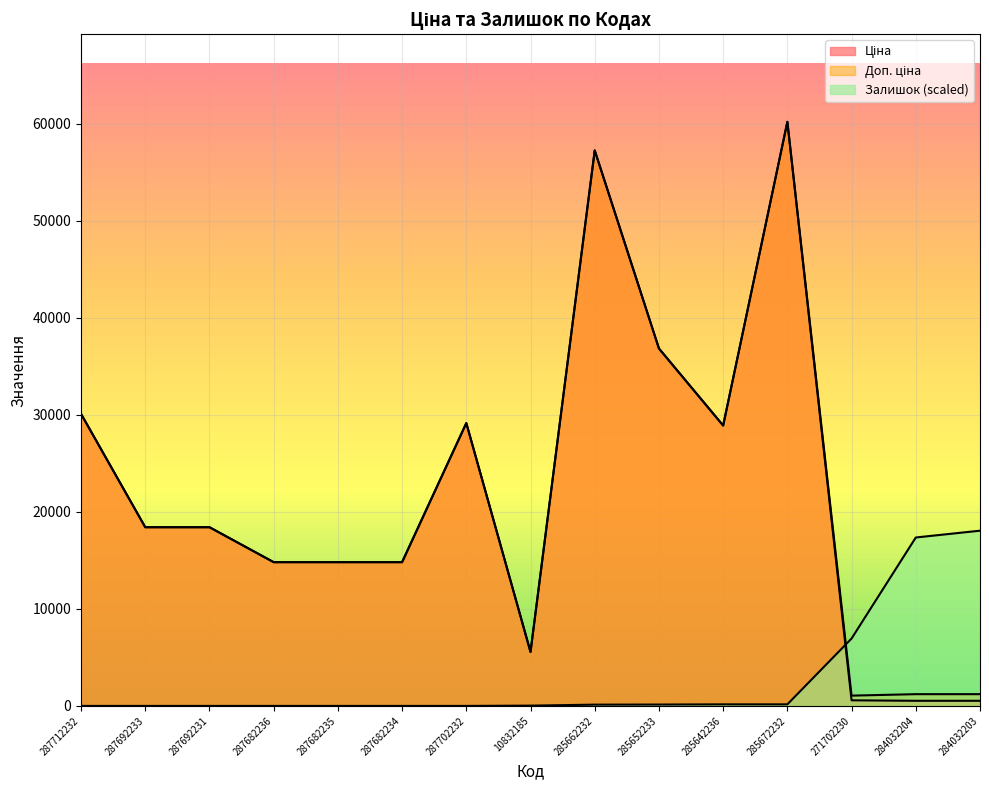

Reading left to right, what are all the values shown in this chart?

Ціна: 30102.8	18420.9	18420.9	14817.6	14817.6	14817.6	29152.3	5560.3	57258.0	36841.8	28901.7	60205.6	578.1	528.2	528.2
Доп. ціна: 30102.8	18420.9	18420.9	14817.6	14817.6	14817.6	29152.3	5560.3	57258.0	36841.8	28901.7	60205.6	1060.0	1210.7	1210.7
Залишок: 0.0	0.0	0.0	0.0	0.0	0.0	0.0	30.0	130.2	140.2	160.2	160.2	6948.3	17360.8	18061.7